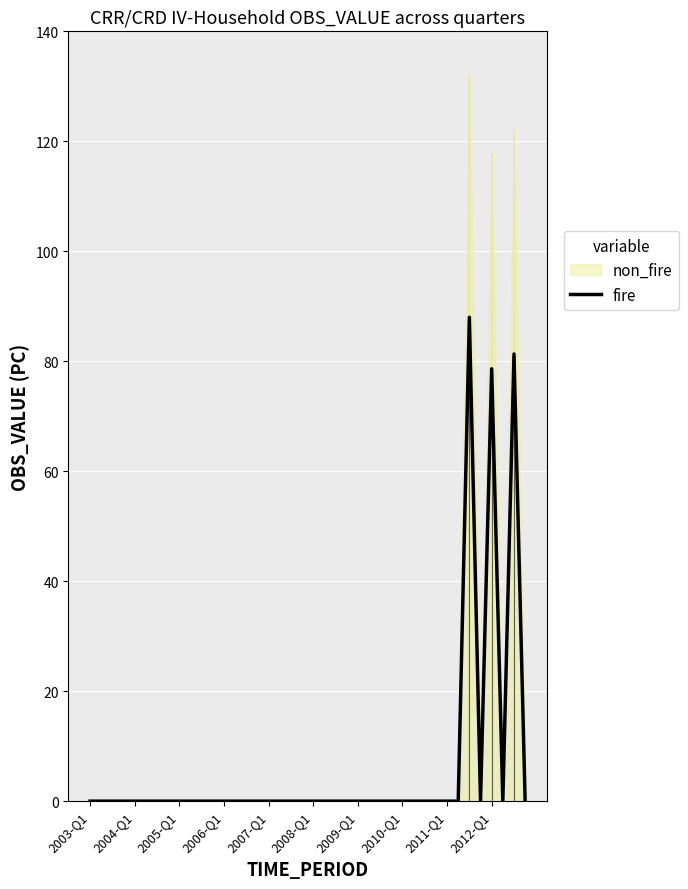

Reading right to left, transcribe all the data shown in this chart.

0.0	81.3	0.0	78.6	0.0	88.0	0.0	0.0	0.0	0.0	0.0	0.0	0.0	0.0	0.0	0.0	0.0	0.0	0.0	0.0	0.0	0.0	0.0	0.0	0.0	0.0	0.0	0.0	0.0	0.0	0.0	0.0	0.0	0.0	0.0	0.0	0.0	0.0	0.0	0.0